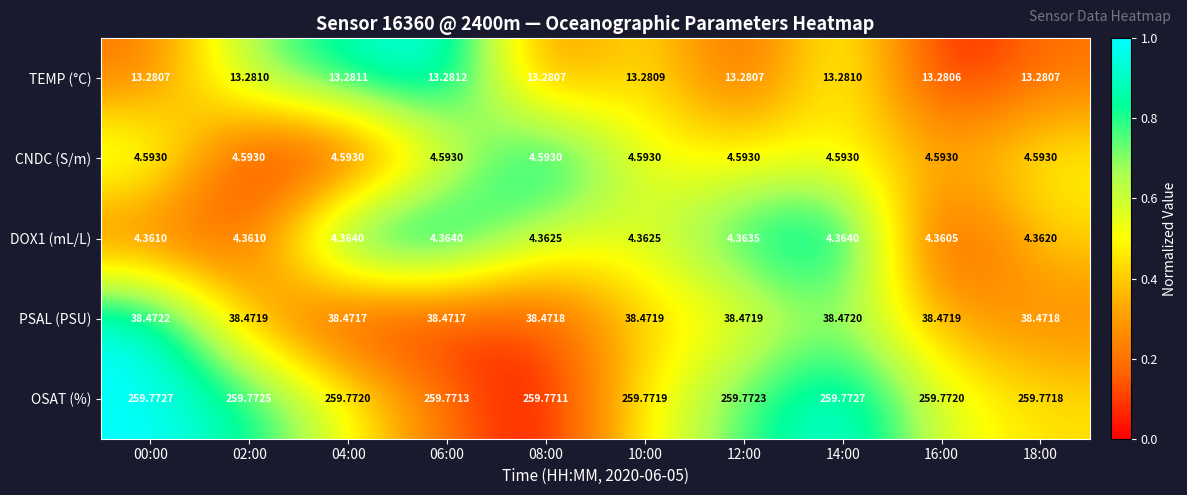

Is the value of CNDC (S/m) at 12:00 greater than the value of DOX1 (mL/L) at 04:00?

Yes